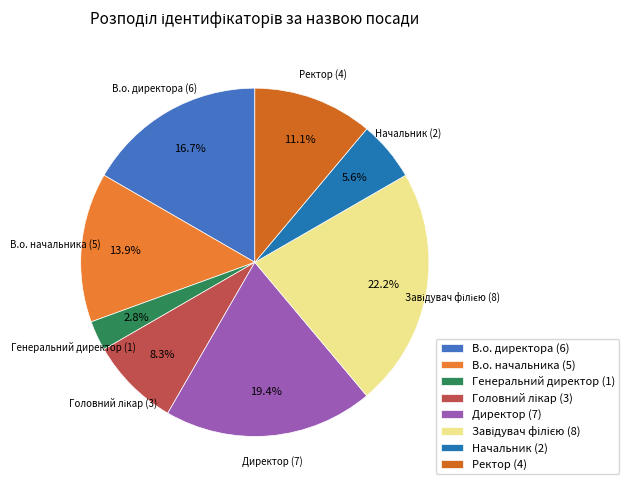

Count the number of slices in the pie.

8